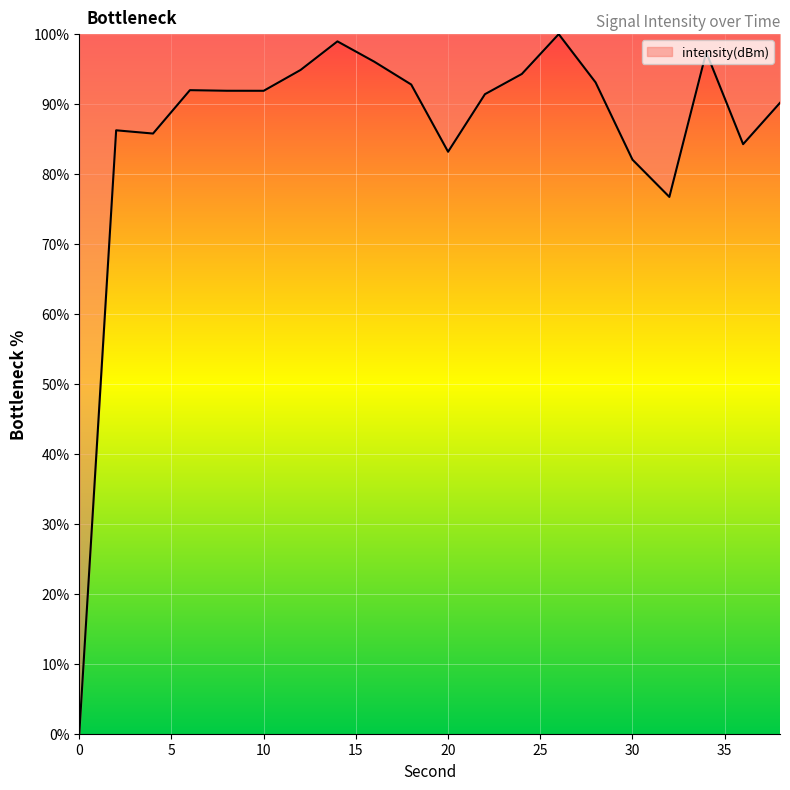

What is the greatest value displayed?

100.0